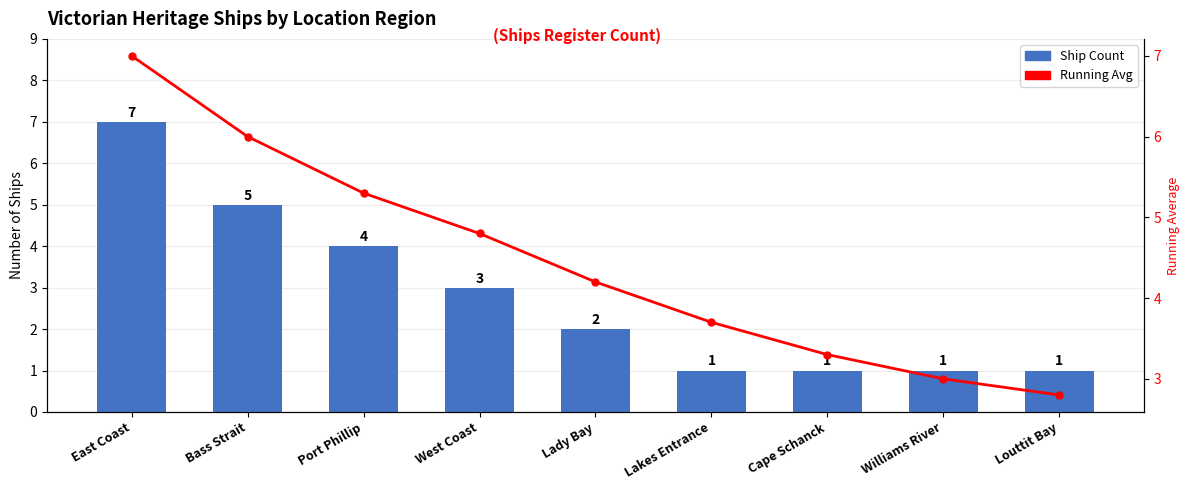

What is the label of the 9th bar from the right?

East Coast